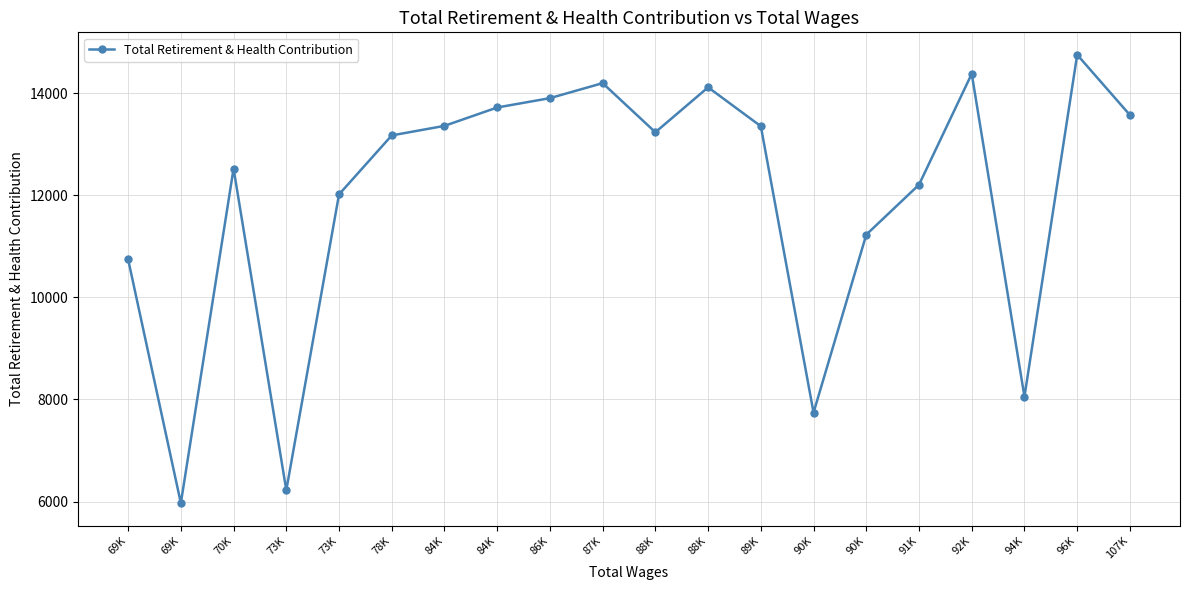

The value at 107K is 18526. True or false?

False